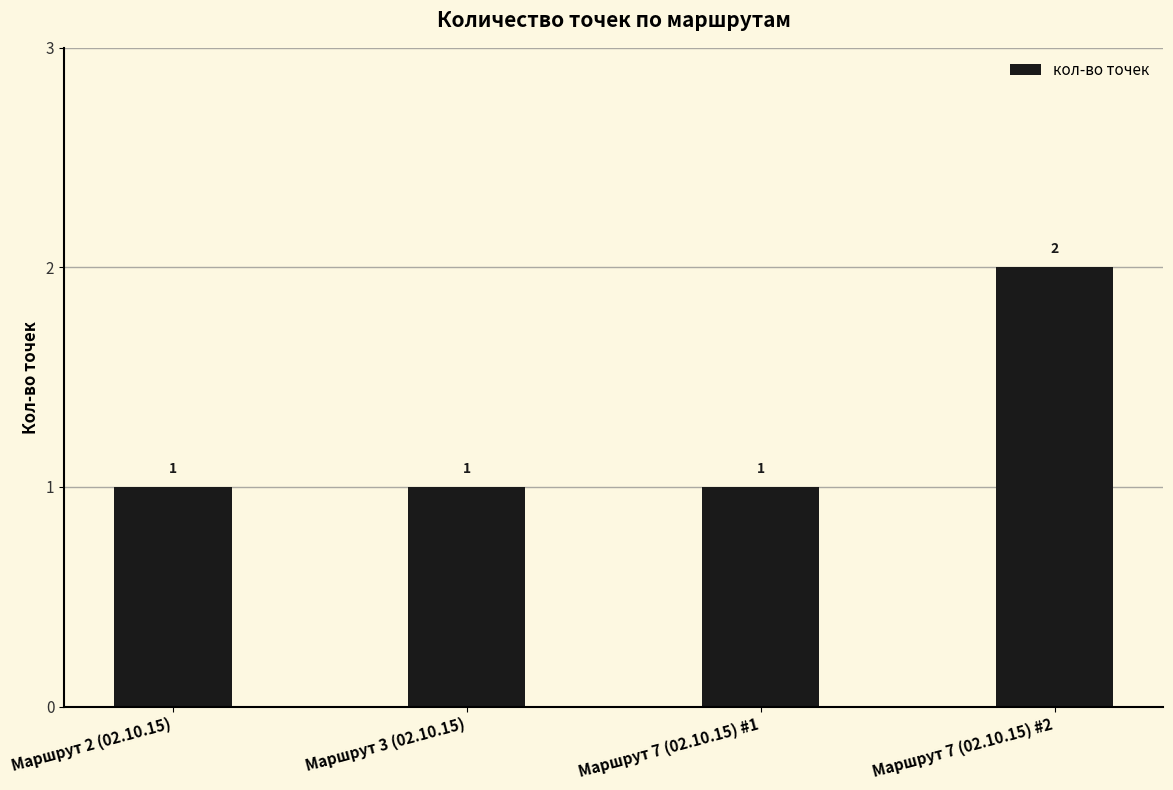

What is the change in value from Маршрут 2 (02.10.15) to Маршрут 7 (02.10.15) #2?

+1